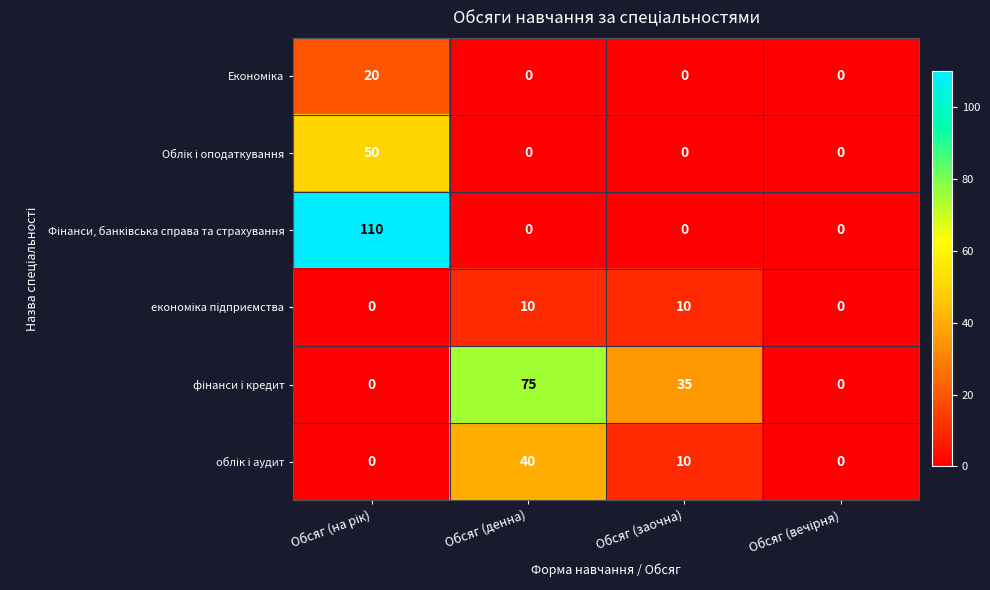

At how many categories does at least one series exceed 13?

3